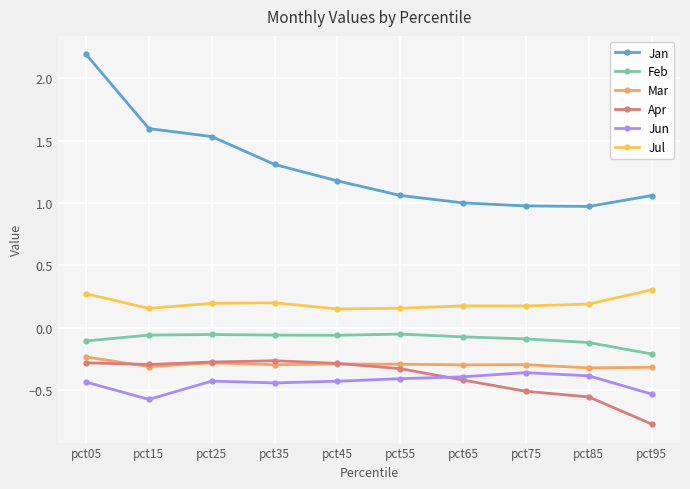

What is the sum of all Apr values?

-4.0